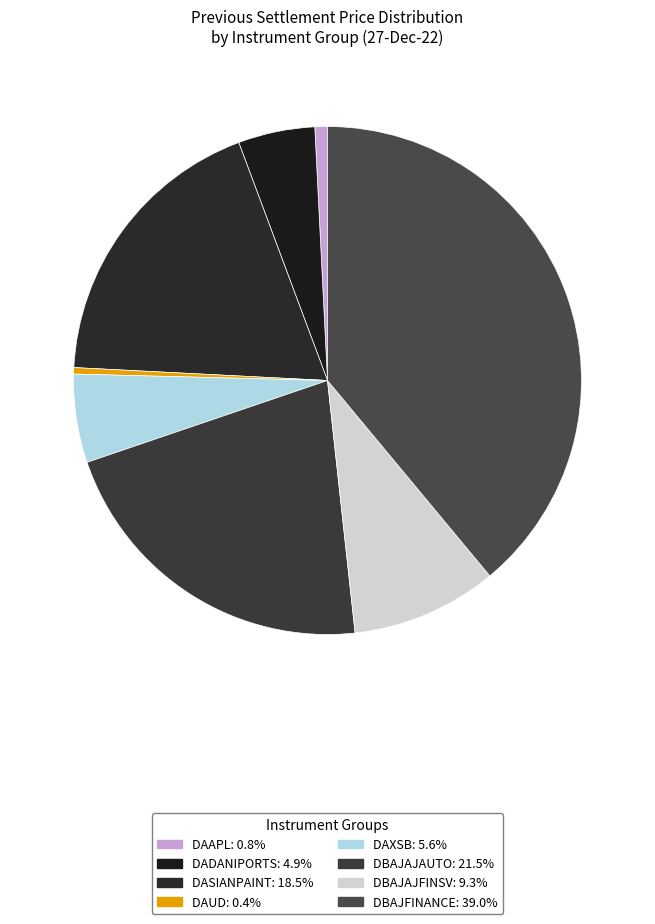

How many segments does this pie chart have?

8